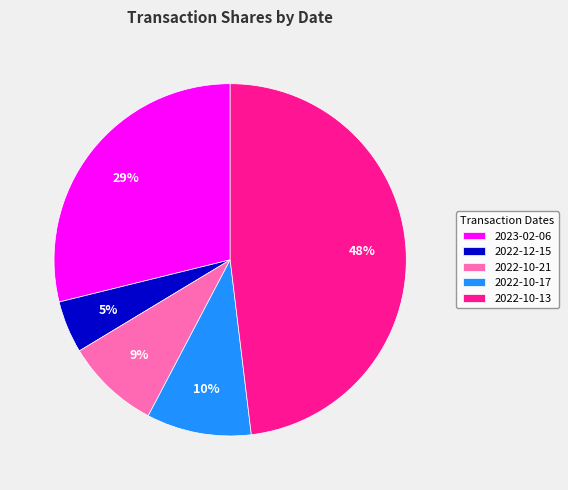

To the nearest percent, what portion does 2022-12-15 represent?

5%